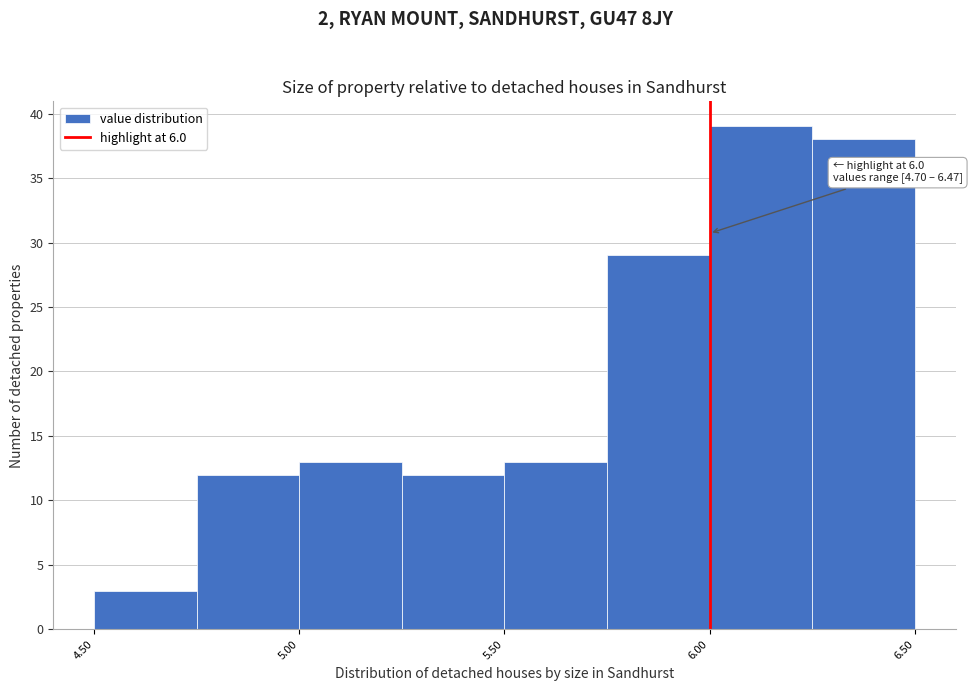

Which range on the x-axis has the tallest bar?

6.00 to 6.25